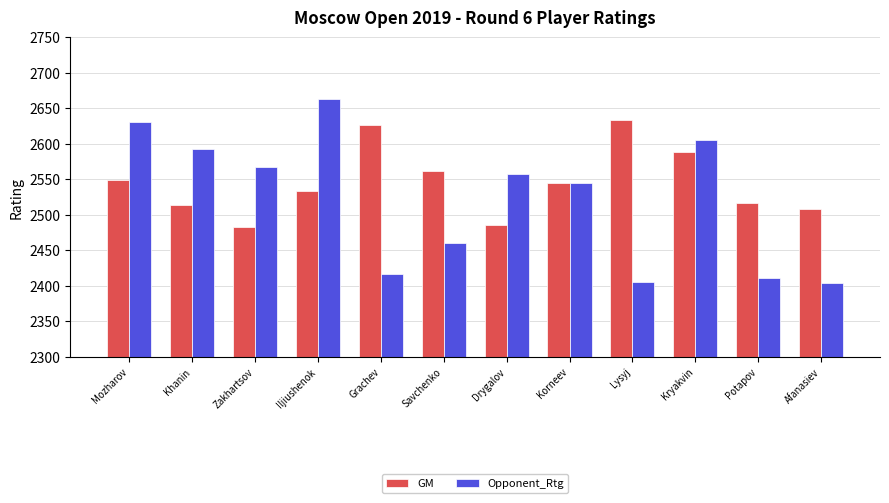

True or false: GM has a value of 2549 at Mozharov.

True